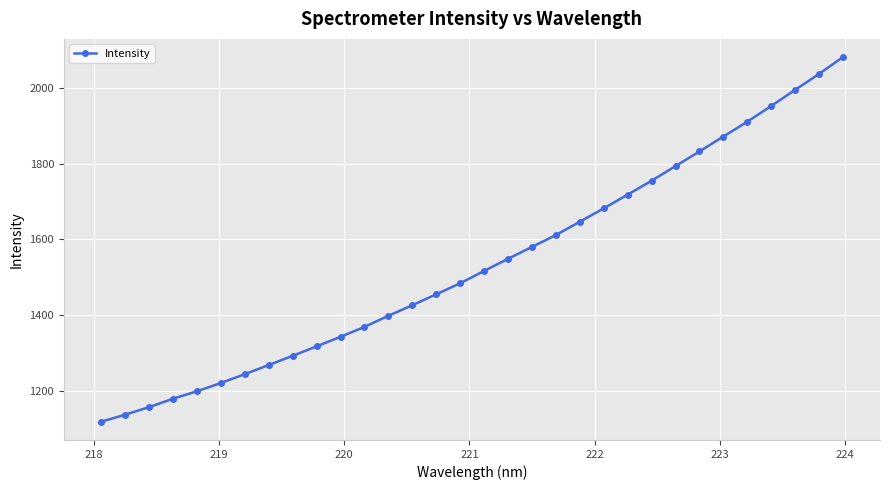

What is the difference between the second highest and second lowest values?

899.5